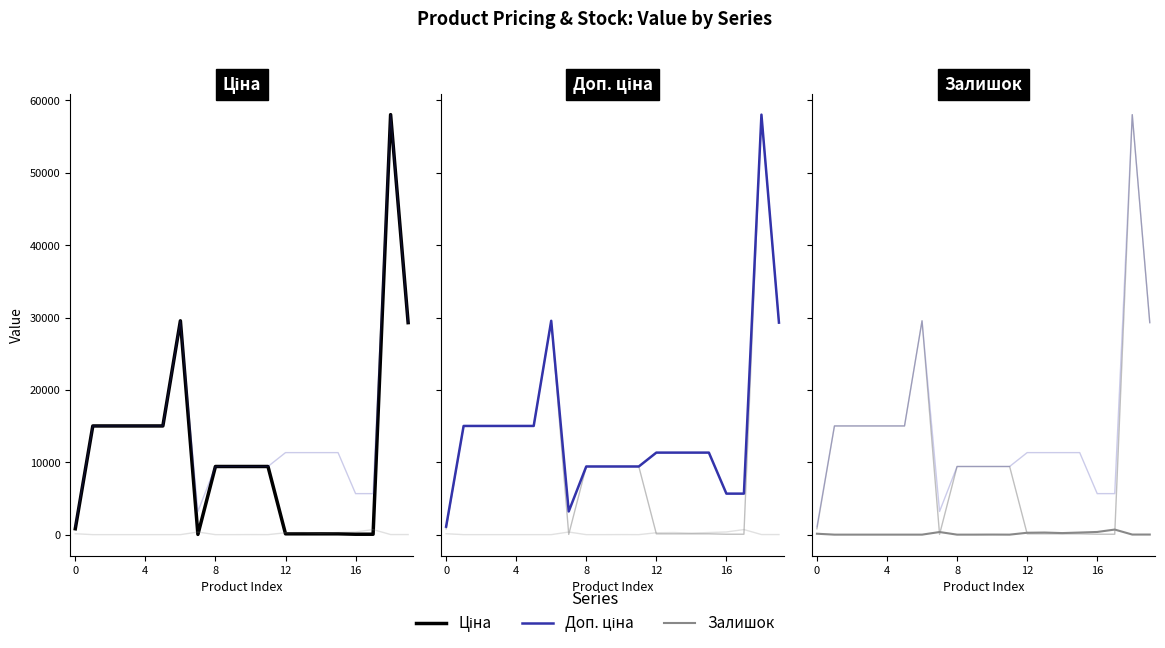

At how many categories does at least one series exceed 21492?

3